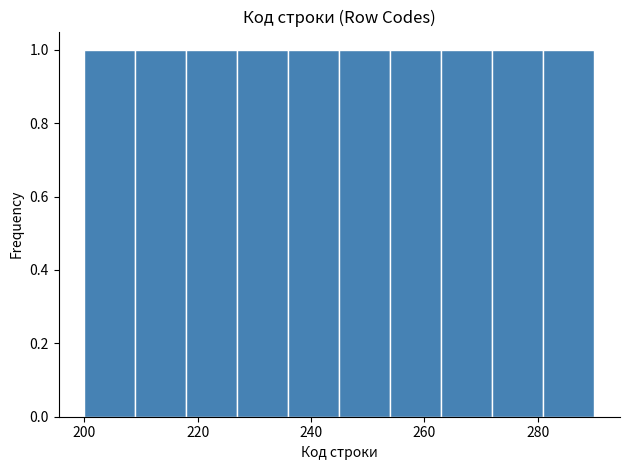

Reading left to right, transcribe this chart: for each bar, give the range it covers on the x-axis and its height. Neither the bar edges nor the heights are printed on the chart, so give them approximately, as read against the axes.

200 to 209: 1
209 to 218: 1
218 to 227: 1
227 to 236: 1
236 to 245: 1
245 to 254: 1
254 to 263: 1
263 to 272: 1
272 to 281: 1
281 to 290: 1